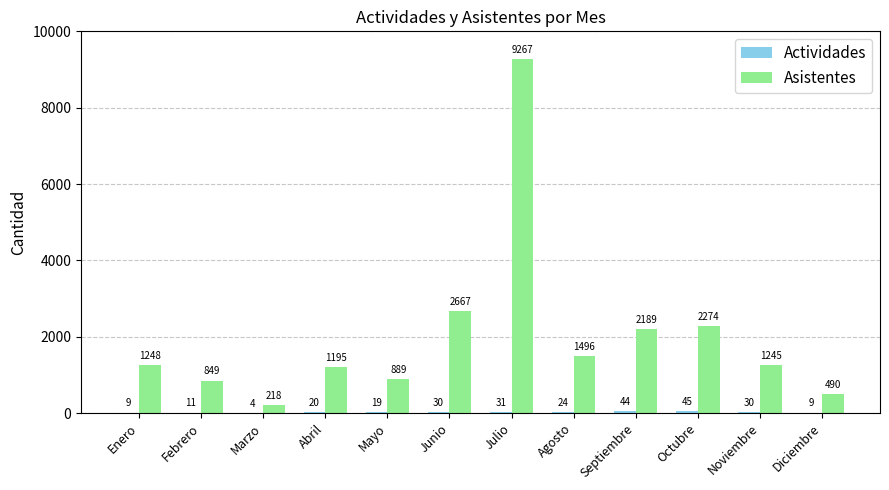

At which label is Asistentes closest to 4742?

Junio